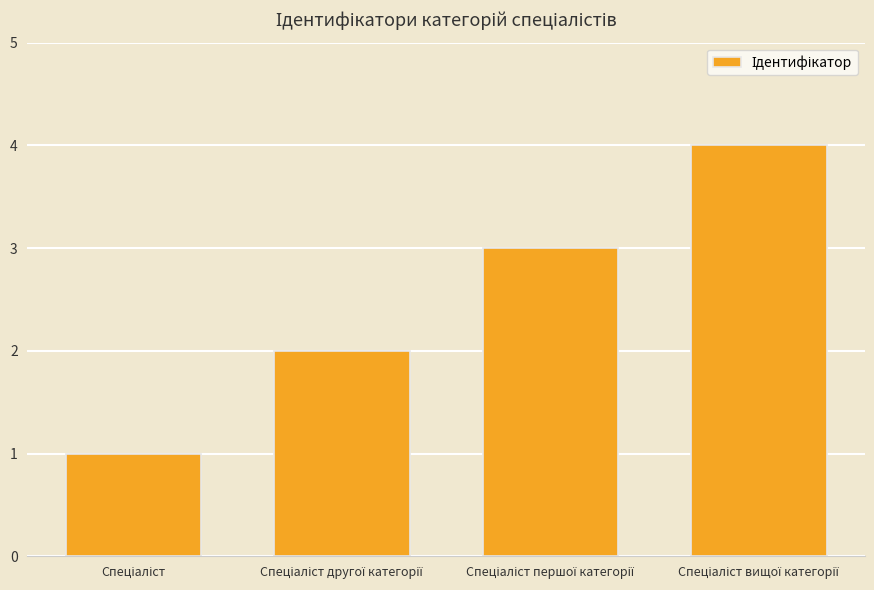

What is the difference between the maximum and minimum values?

3